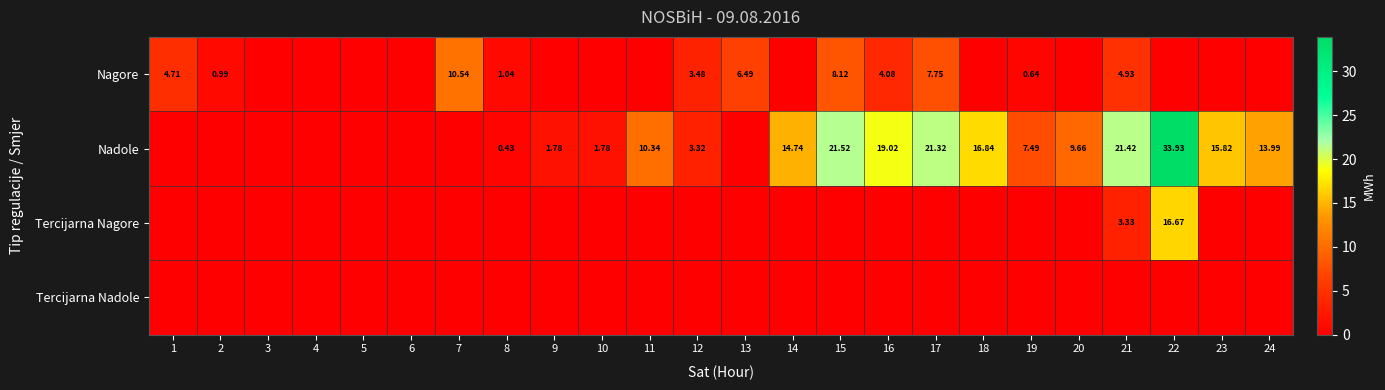

Between 11 and 15, which series saw the biggest shift?

Nadole